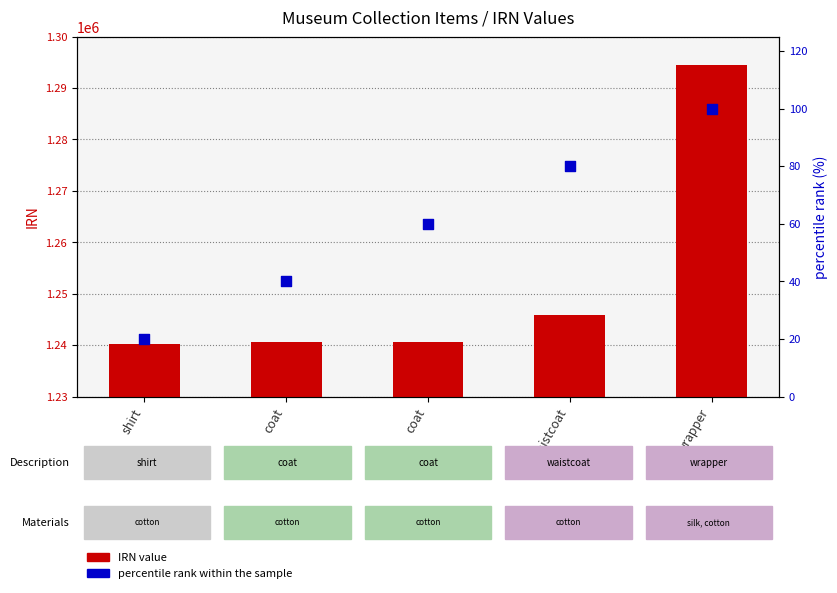

What is the total value across all series at waistcoat?

1245857